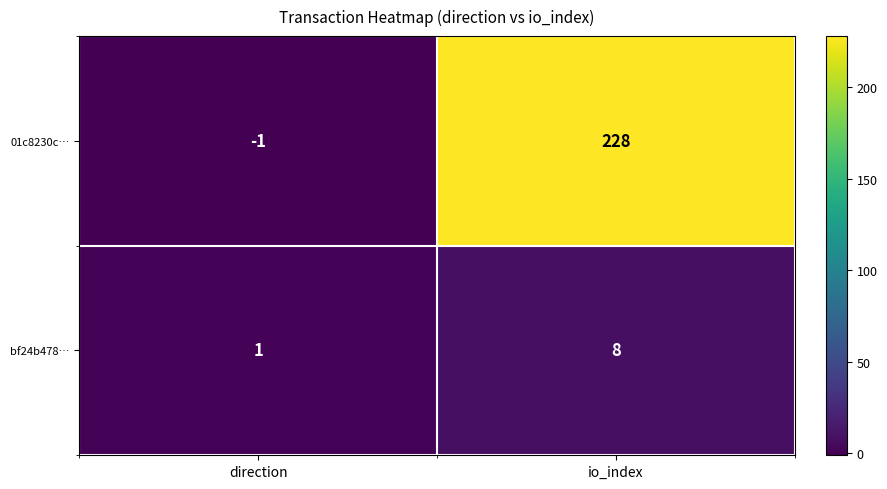

Reading right to left, list all the values displayed in this chart.

01c8230c…: 228	-1
bf24b478…: 8	1